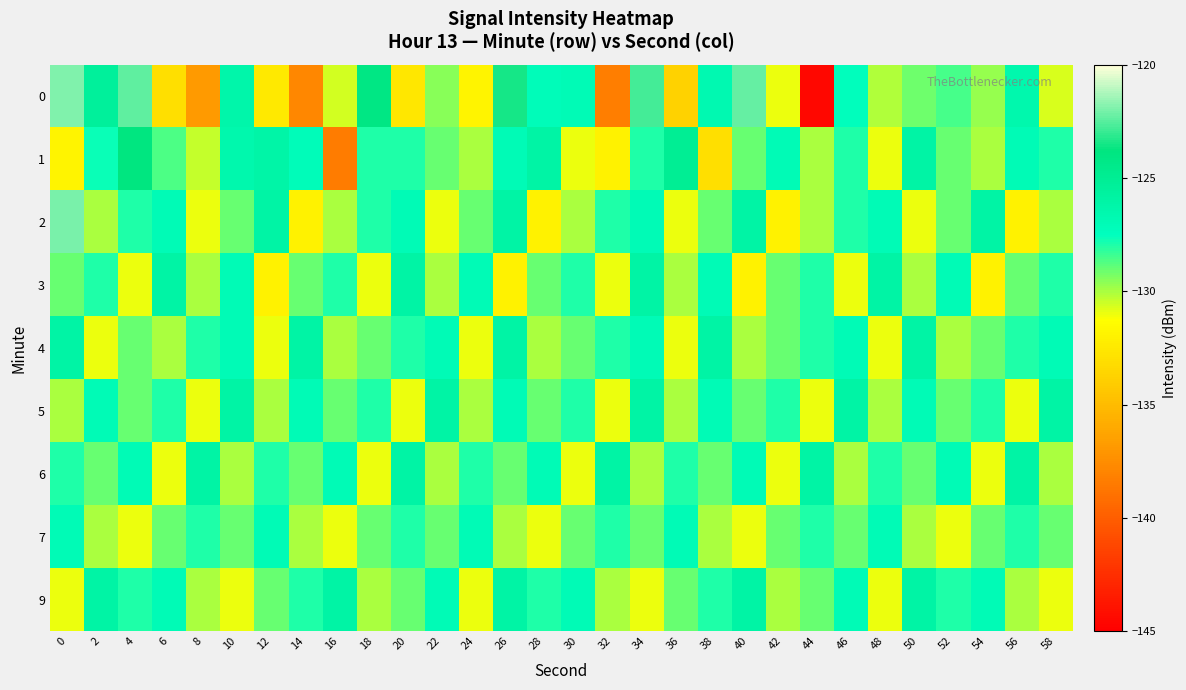

Reading left to right, list all the values displayed in this chart.

0: 0=-121.9	2=-125.4	4=-122.4	6=-133.0	8=-136.8	10=-126.3	12=-132.5	14=-137.9	16=-130.6	18=-124.0	20=-132.5	22=-129.5	24=-131.8	26=-123.4	28=-127.2	30=-126.9	32=-138.3	34=-122.8	36=-133.8	38=-126.7	40=-122.3	42=-130.9	44=-144.6	46=-127.4	48=-130.1	50=-129.1	52=-128.6	54=-129.8	56=-126.5	58=-130.7
1: 0=-131.9	2=-127.7	4=-123.8	6=-128.6	8=-130.4	10=-126.5	12=-126.1	14=-127.2	16=-138.4	18=-128.0	20=-128.0	22=-129.0	24=-130.0	26=-127.0	28=-126.0	30=-131.0	32=-132.0	34=-128.0	36=-125.0	38=-133.0	40=-129.0	42=-127.0	44=-130.0	46=-128.0	48=-131.0	50=-126.0	52=-129.0	54=-130.0	56=-127.0	58=-128.0
2: 0=-122.0	2=-130.0	4=-128.0	6=-127.0	8=-131.0	10=-129.0	12=-126.0	14=-132.0	16=-130.0	18=-128.0	20=-127.0	22=-131.0	24=-129.0	26=-126.0	28=-132.0	30=-130.0	32=-128.0	34=-127.0	36=-131.0	38=-129.0	40=-126.0	42=-132.0	44=-130.0	46=-128.0	48=-127.0	50=-131.0	52=-129.0	54=-126.0	56=-132.0	58=-130.0
3: 0=-129.0	2=-128.0	4=-131.0	6=-126.0	8=-130.0	10=-127.0	12=-132.0	14=-129.0	16=-128.0	18=-131.0	20=-126.0	22=-130.0	24=-127.0	26=-132.0	28=-129.0	30=-128.0	32=-131.0	34=-126.0	36=-130.0	38=-127.0	40=-132.0	42=-129.0	44=-128.0	46=-131.0	48=-126.0	50=-130.0	52=-127.0	54=-132.0	56=-129.0	58=-128.0
4: 0=-126.0	2=-131.0	4=-129.0	6=-130.0	8=-128.0	10=-127.0	12=-131.0	14=-126.0	16=-130.0	18=-129.0	20=-128.0	22=-127.0	24=-131.0	26=-126.0	28=-130.0	30=-129.0	32=-128.0	34=-127.0	36=-131.0	38=-126.0	40=-130.0	42=-129.0	44=-128.0	46=-127.0	48=-131.0	50=-126.0	52=-130.0	54=-129.0	56=-128.0	58=-127.0
5: 0=-130.0	2=-127.0	4=-129.0	6=-128.0	8=-131.0	10=-126.0	12=-130.0	14=-127.0	16=-129.0	18=-128.0	20=-131.0	22=-126.0	24=-130.0	26=-127.0	28=-129.0	30=-128.0	32=-131.0	34=-126.0	36=-130.0	38=-127.0	40=-129.0	42=-128.0	44=-131.0	46=-126.0	48=-130.0	50=-127.0	52=-129.0	54=-128.0	56=-131.0	58=-126.0
6: 0=-128.0	2=-129.0	4=-127.0	6=-131.0	8=-126.0	10=-130.0	12=-128.0	14=-129.0	16=-127.0	18=-131.0	20=-126.0	22=-130.0	24=-128.0	26=-129.0	28=-127.0	30=-131.0	32=-126.0	34=-130.0	36=-128.0	38=-129.0	40=-127.0	42=-131.0	44=-126.0	46=-130.0	48=-128.0	50=-129.0	52=-127.0	54=-131.0	56=-126.0	58=-130.0
7: 0=-127.0	2=-130.0	4=-131.0	6=-129.0	8=-128.0	10=-129.0	12=-127.0	14=-130.0	16=-131.0	18=-129.0	20=-128.0	22=-129.0	24=-127.0	26=-130.0	28=-131.0	30=-129.0	32=-128.0	34=-129.0	36=-127.0	38=-130.0	40=-131.0	42=-129.0	44=-128.0	46=-129.0	48=-127.0	50=-130.0	52=-131.0	54=-129.0	56=-128.0	58=-129.0
9: 0=-131.0	2=-126.0	4=-128.0	6=-127.0	8=-130.0	10=-131.0	12=-129.0	14=-128.0	16=-126.0	18=-130.0	20=-129.0	22=-127.0	24=-131.0	26=-126.0	28=-128.0	30=-127.0	32=-130.0	34=-131.0	36=-129.0	38=-128.0	40=-126.0	42=-130.0	44=-129.0	46=-127.0	48=-131.0	50=-126.0	52=-128.0	54=-127.0	56=-130.0	58=-131.0